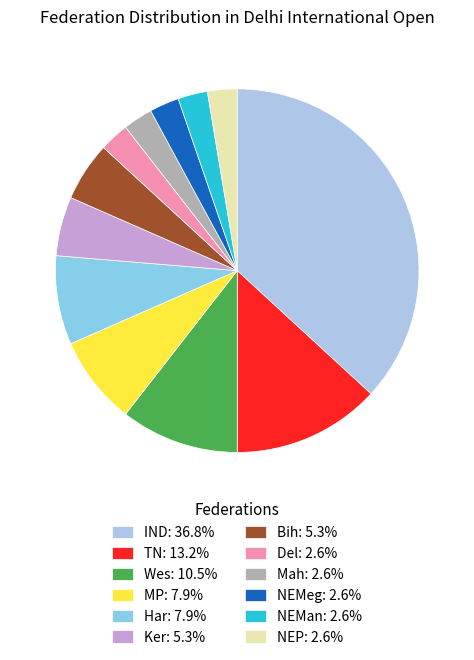

Count the number of slices in the pie.

12